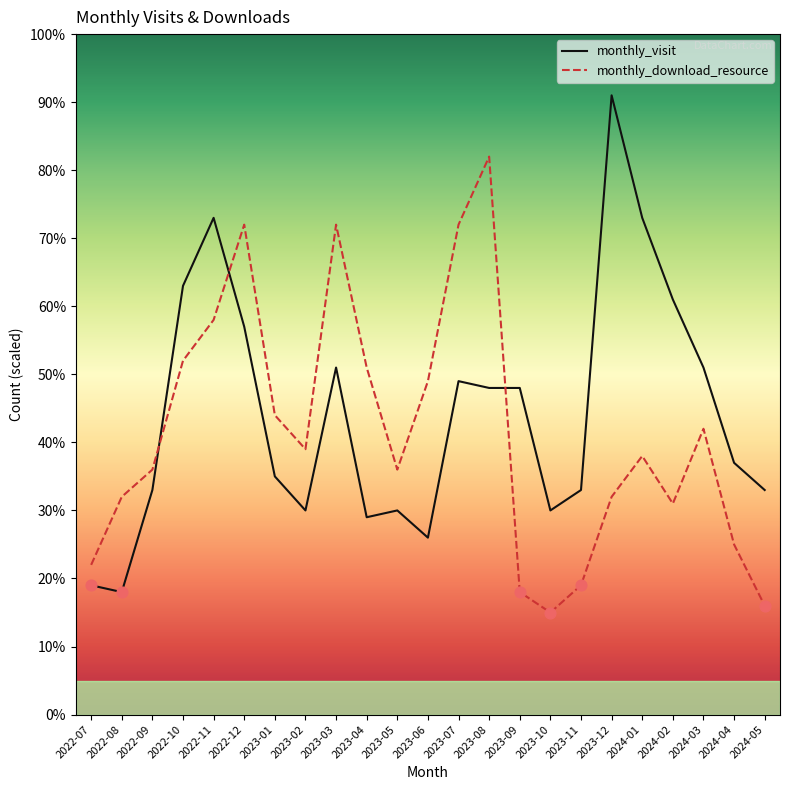

What is the total value across all series at 2022-12?

129